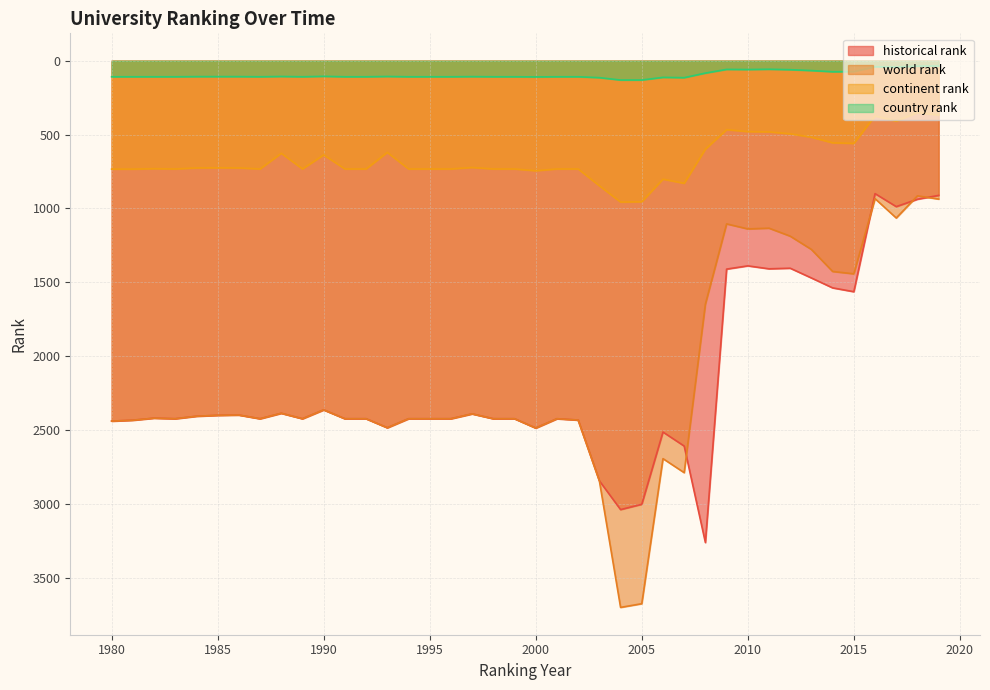

At which category is the sum across all series the highest?

2004